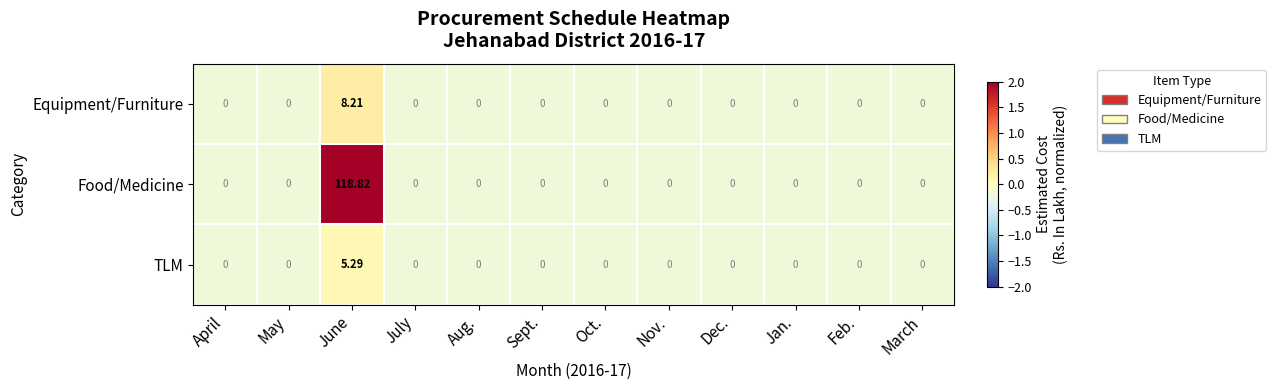

Which series has the widest spread of values?

Food/Medicine